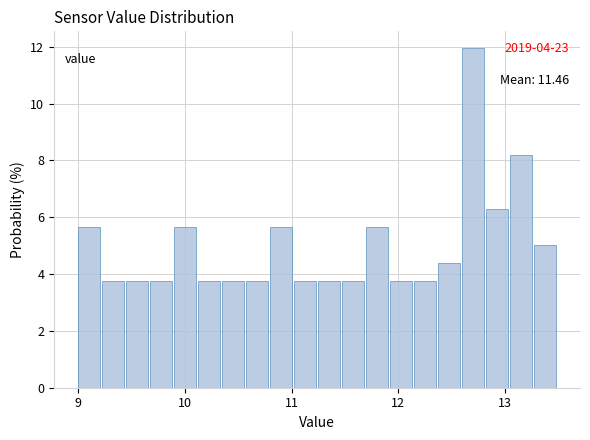

Around what value on the x-axis is the tallest bar? Give the approximate position of its centre, as read against the axis.

12.7